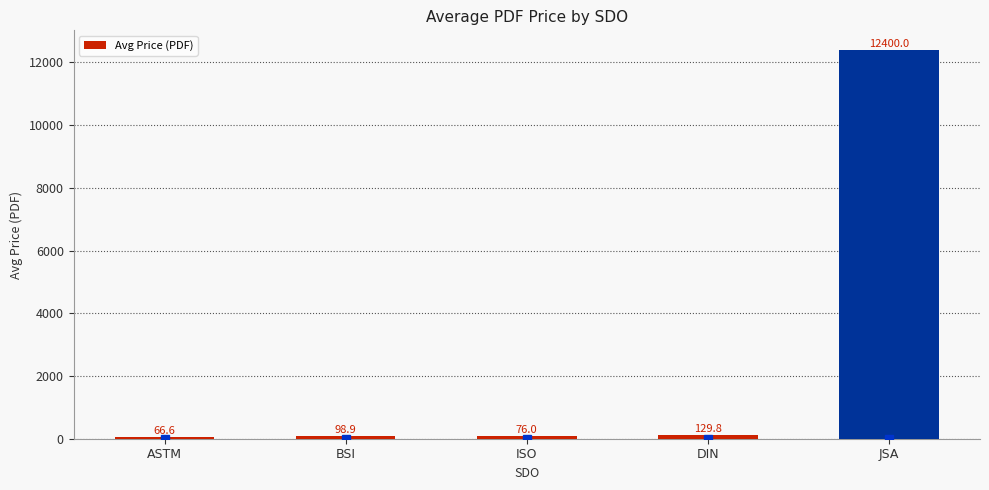

How many bars are there in total?

5